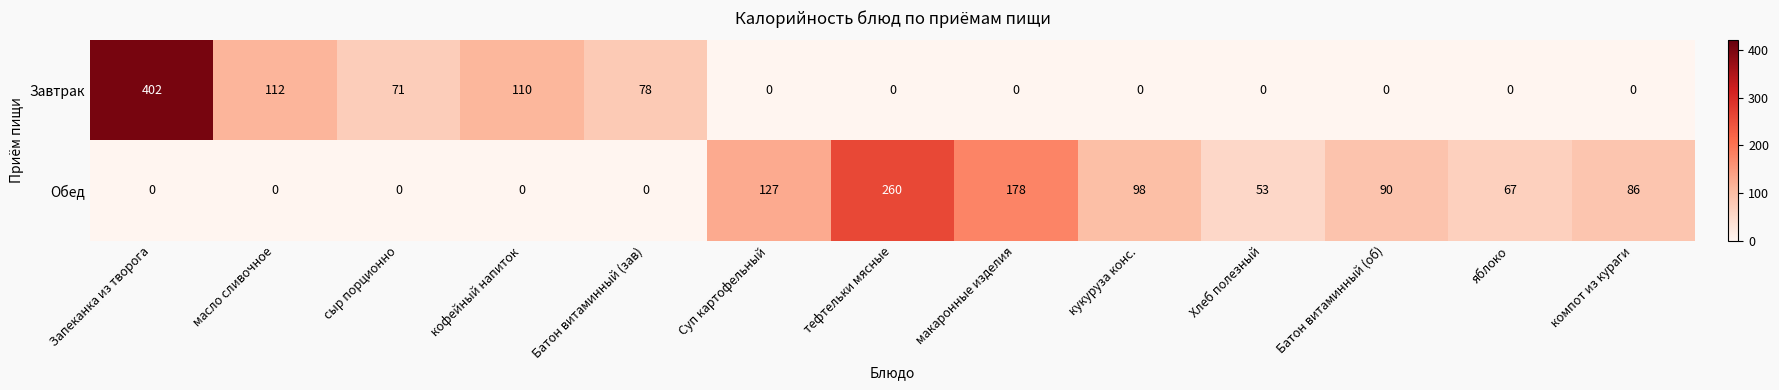

Is it true that Обед equals 103 at Запеканка из творога?

False